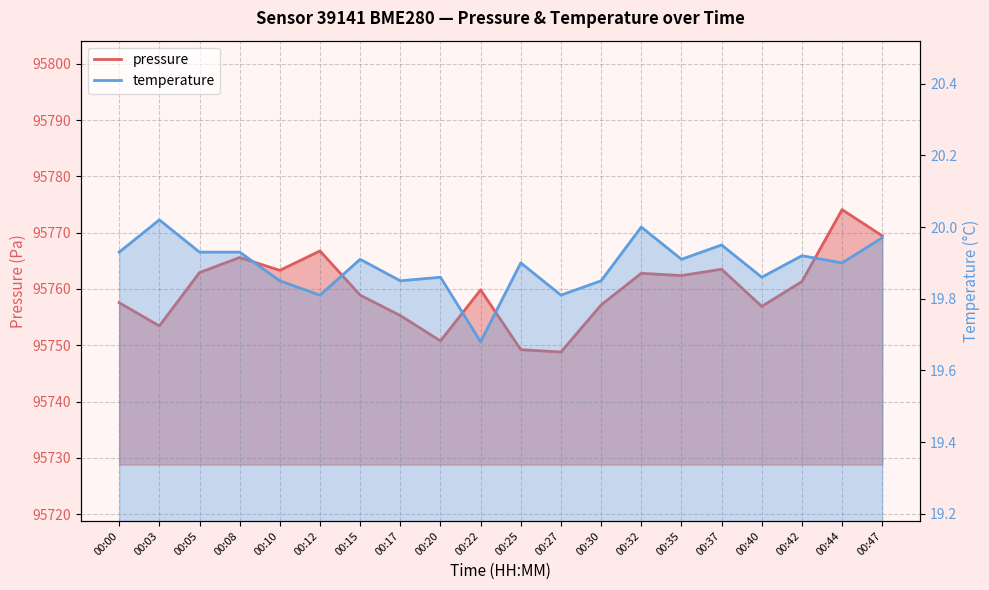

What value does the temperature series have at 00:12?

19.8